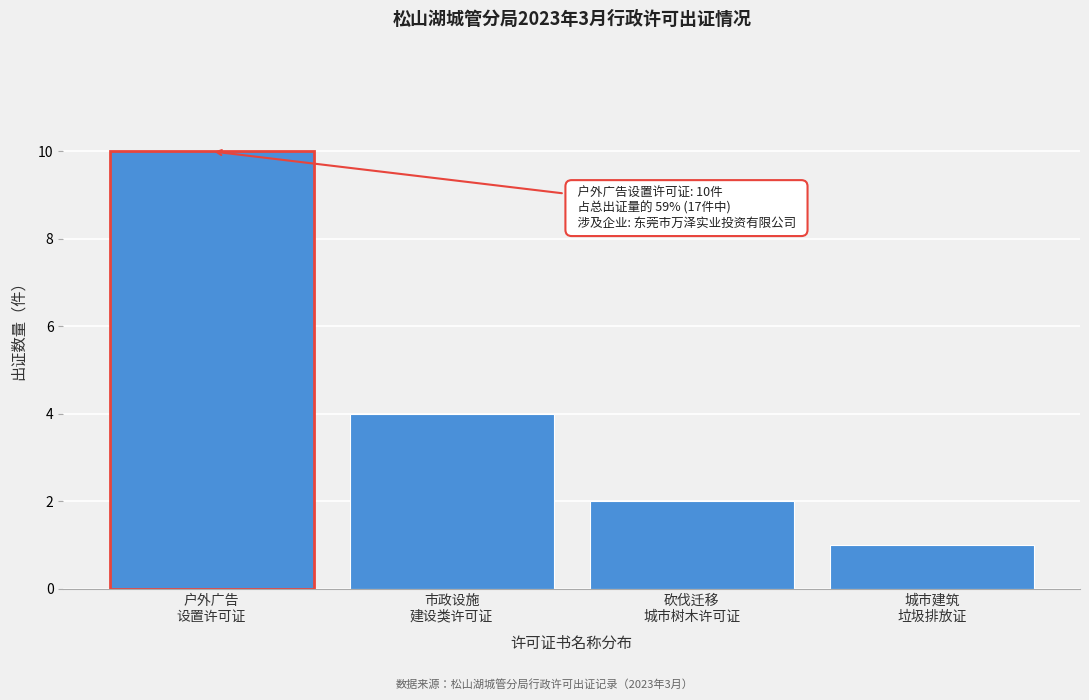

Reading right to left, list all the values displayed in this chart.

1	2	4	10